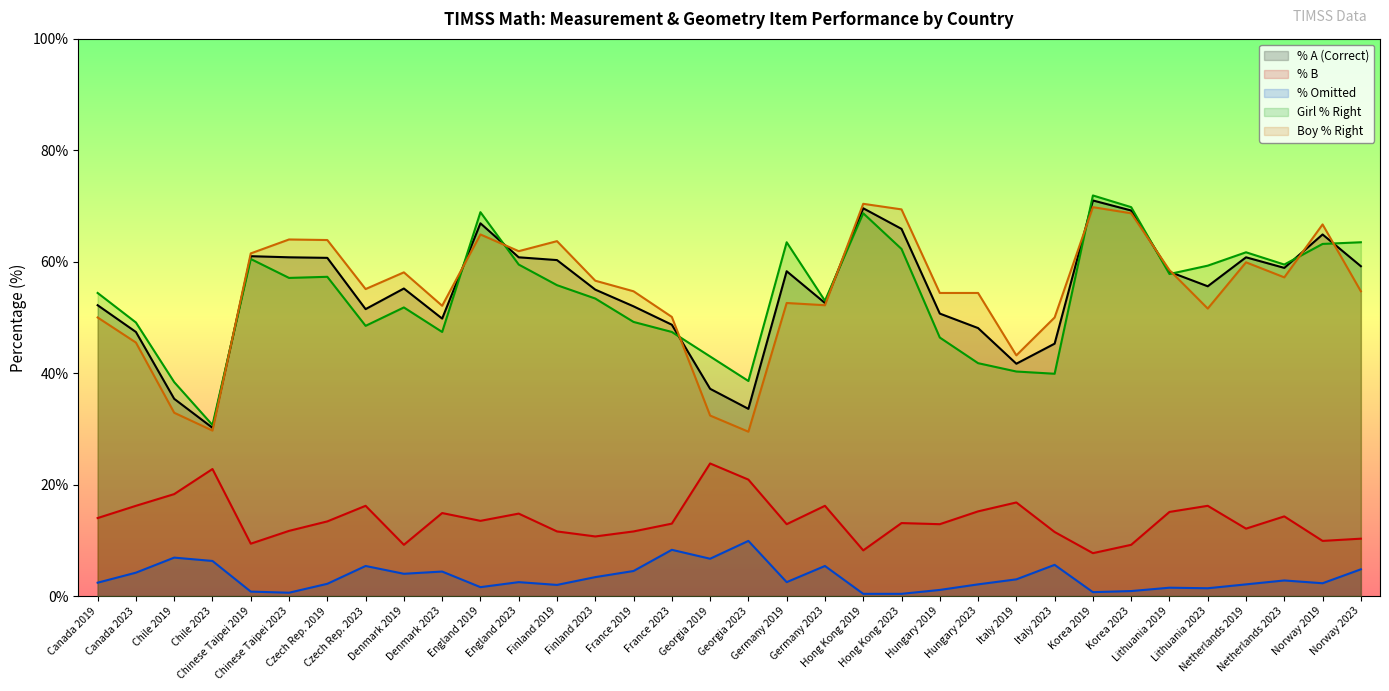

True or false: Boy % Right and % Omitted cross at least once.

False